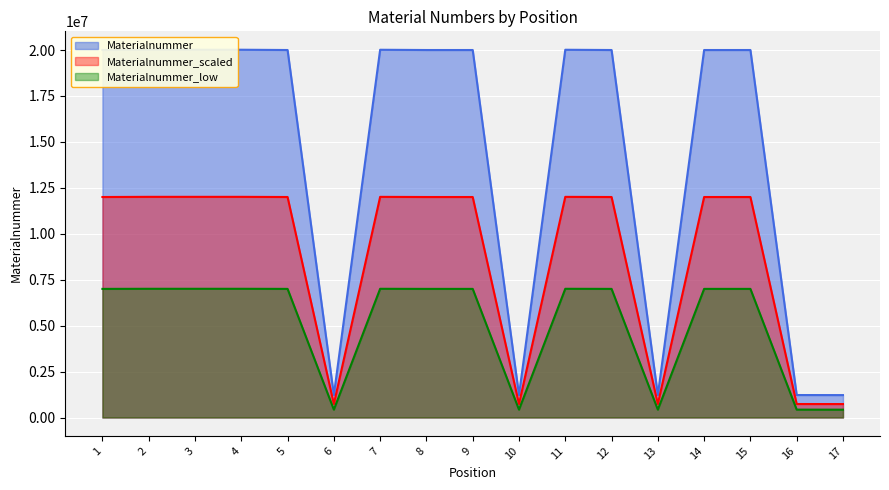

What is the greatest value displayed?

20018811.0